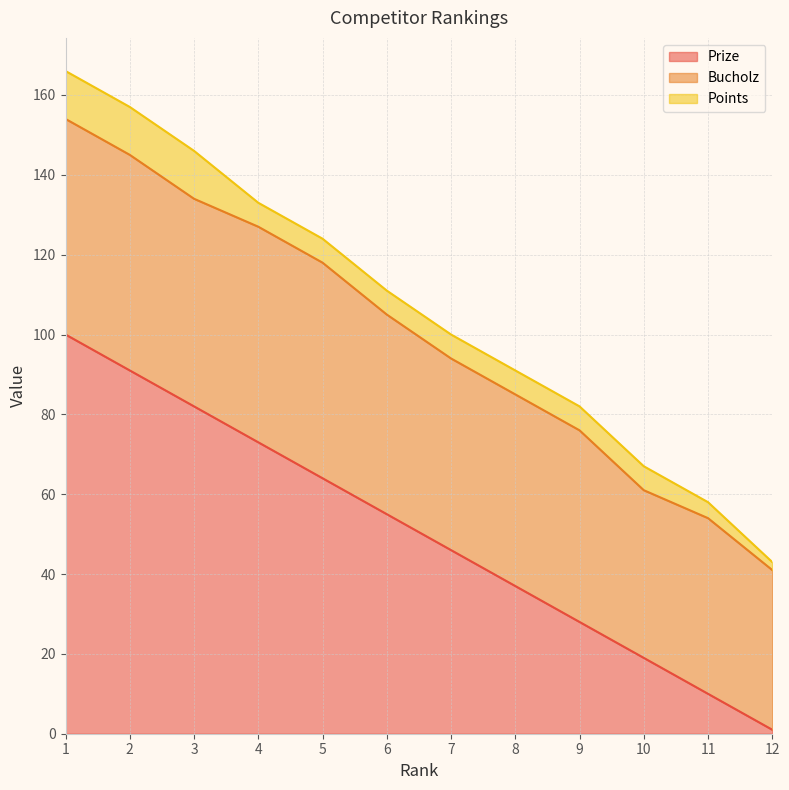

How many series are shown in this chart?

3